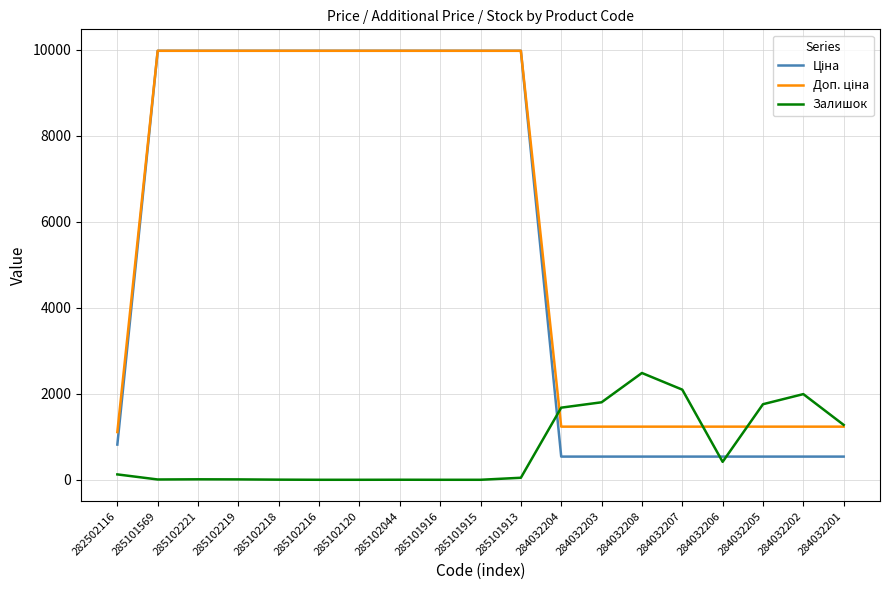

What is the difference between the maximum and minimum values in the Залишок series?

2483.0